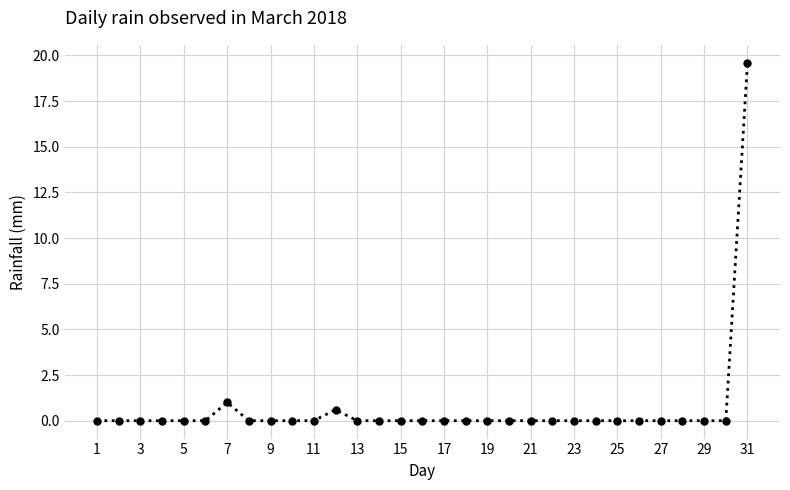

What is the difference between the maximum and second lowest values?

19.6